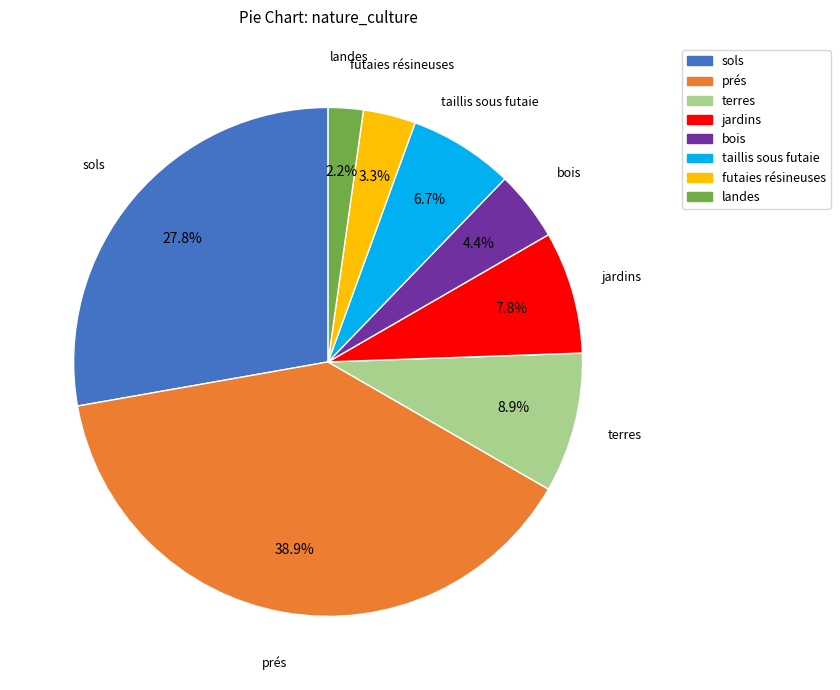

True or false: terres accounts for 9% of the total.

True